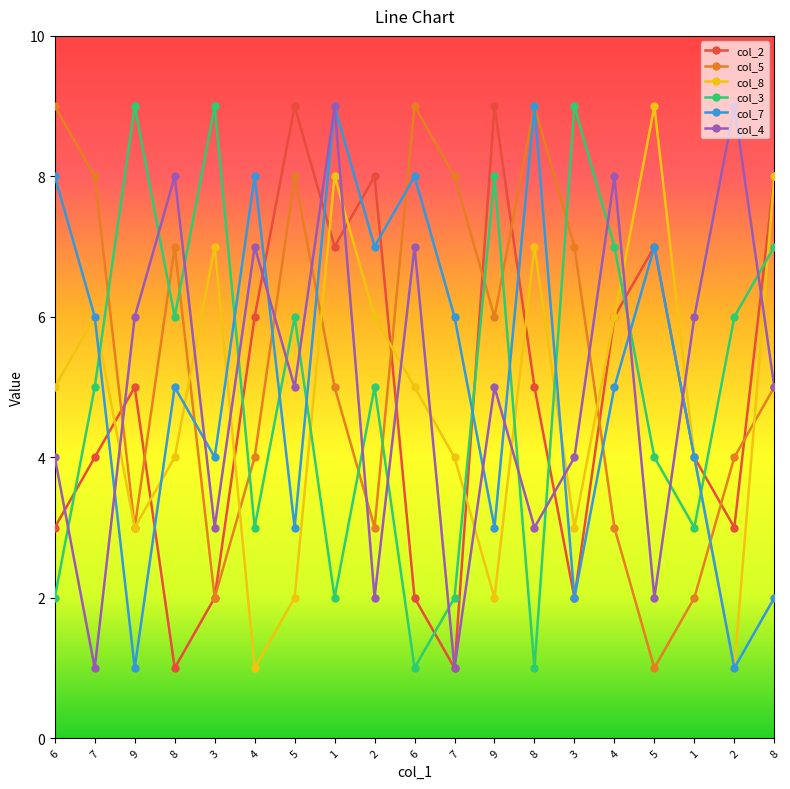

List the labels in order of col_3 value, largest first.

9, 3, 3, 9, 4, 8, 8, 5, 2, 7, 2, 5, 4, 1, 6, 1, 7, 6, 8